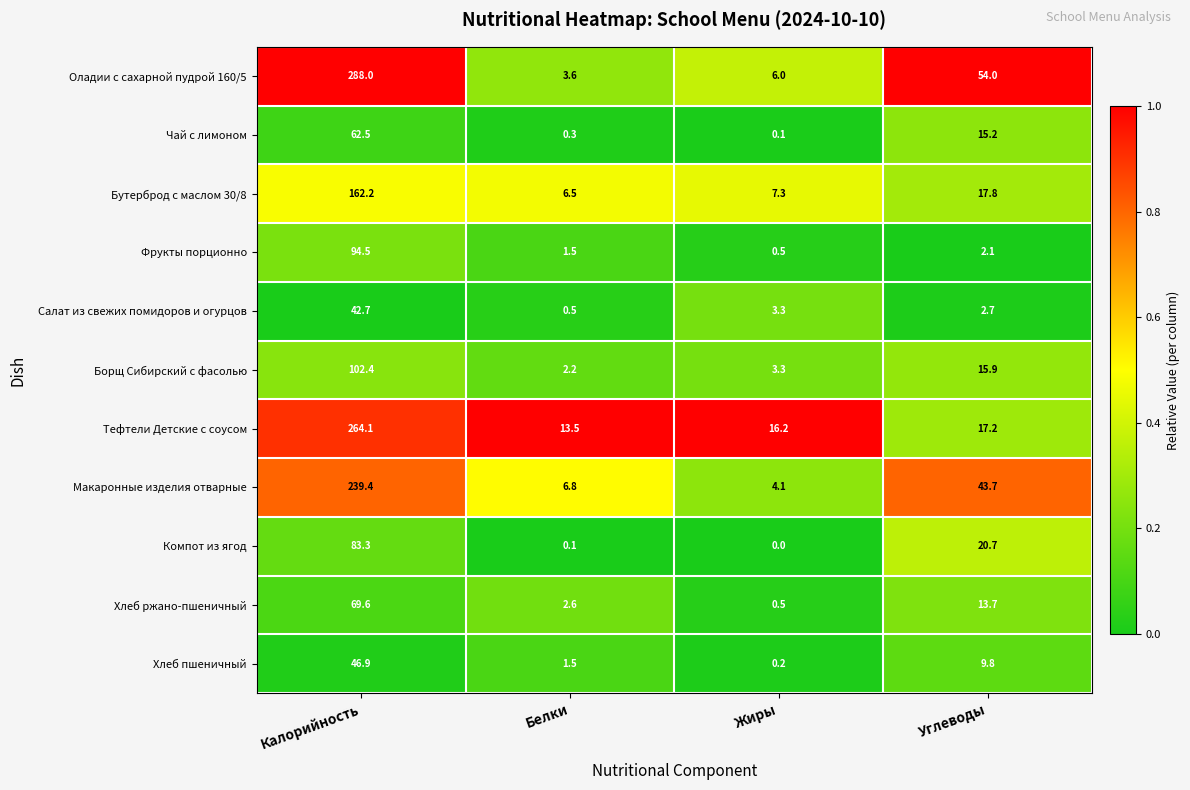

Rank the series by their maximum value, from lowest to highest.

Салат из свежих помидоров и огурцов, Хлеб пшеничный, Чай с лимоном, Хлеб ржано-пшеничный, Компот из ягод, Фрукты порционно, Борщ Сибирский с фасолью, Бутерброд с маслом 30/8, Макаронные изделия отварные, Тефтели Детские с соусом, Оладии с сахарной пудрой 160/5